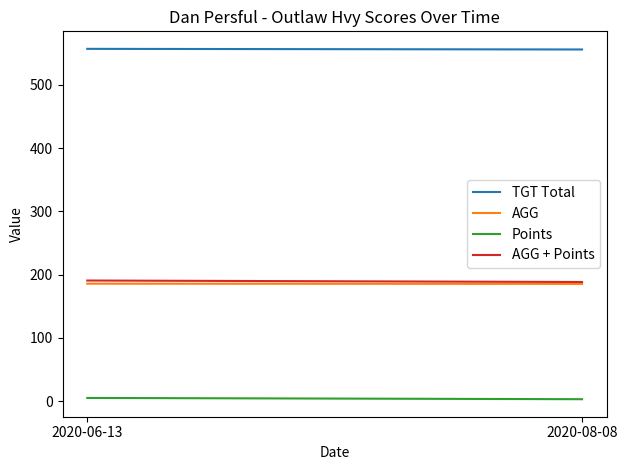

What is the sum of all TGT Total values?

1113.0